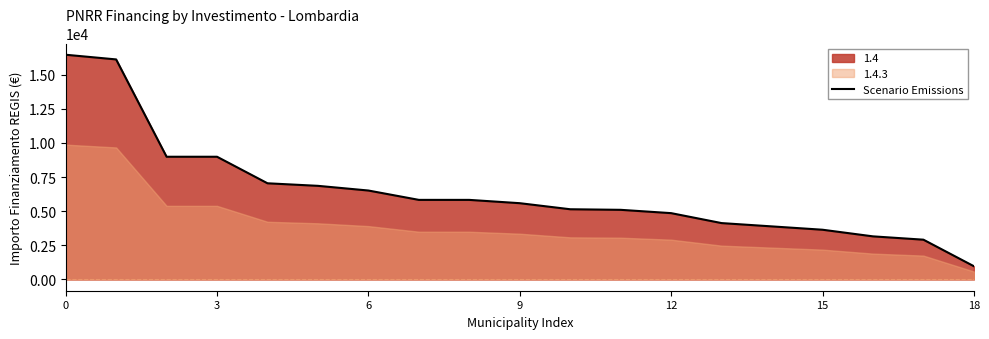

What is the label of the 1st point from the right?

18